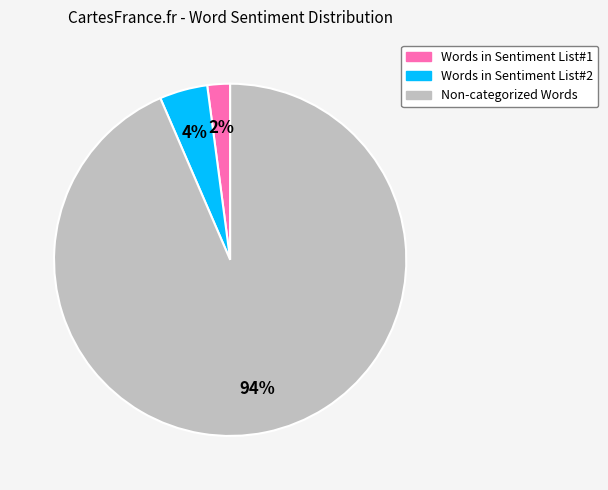

The Words in Sentiment List#2 slice represents 16% of the pie. True or false?

False